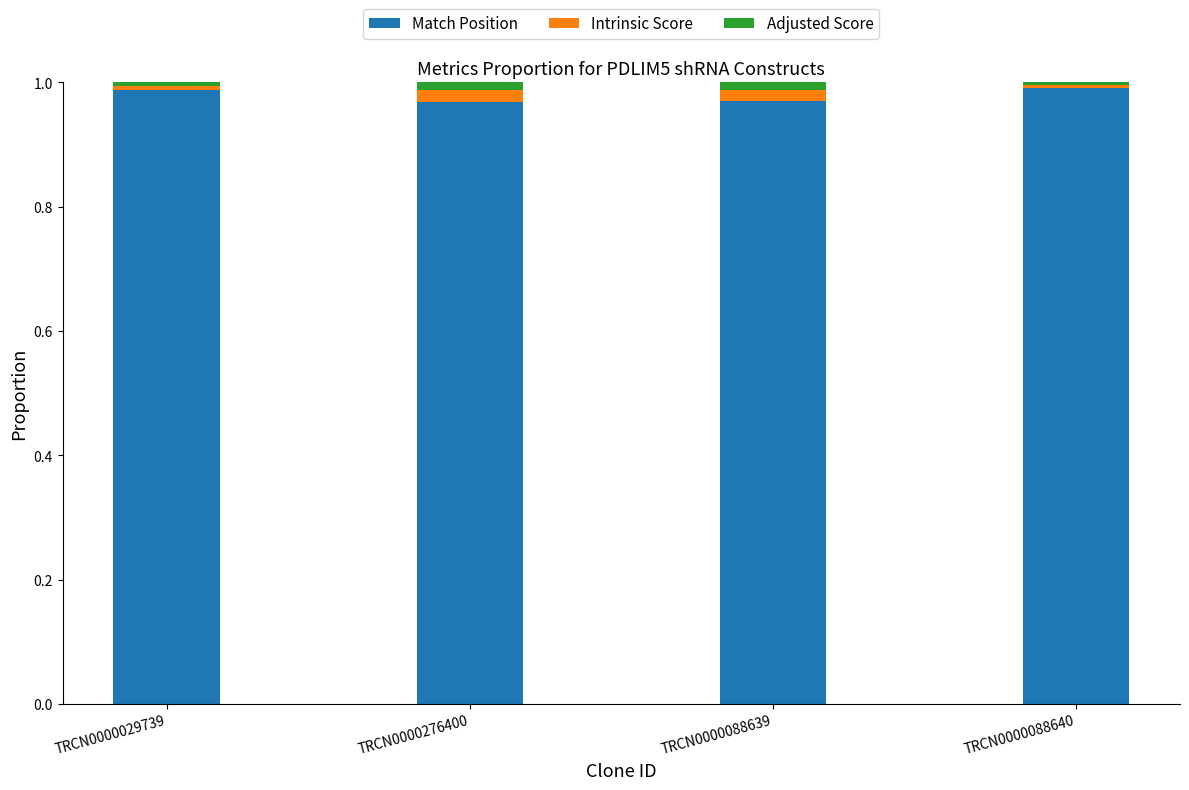

True or false: Match Position has a value of 1.0 at TRCN0000088639.

True